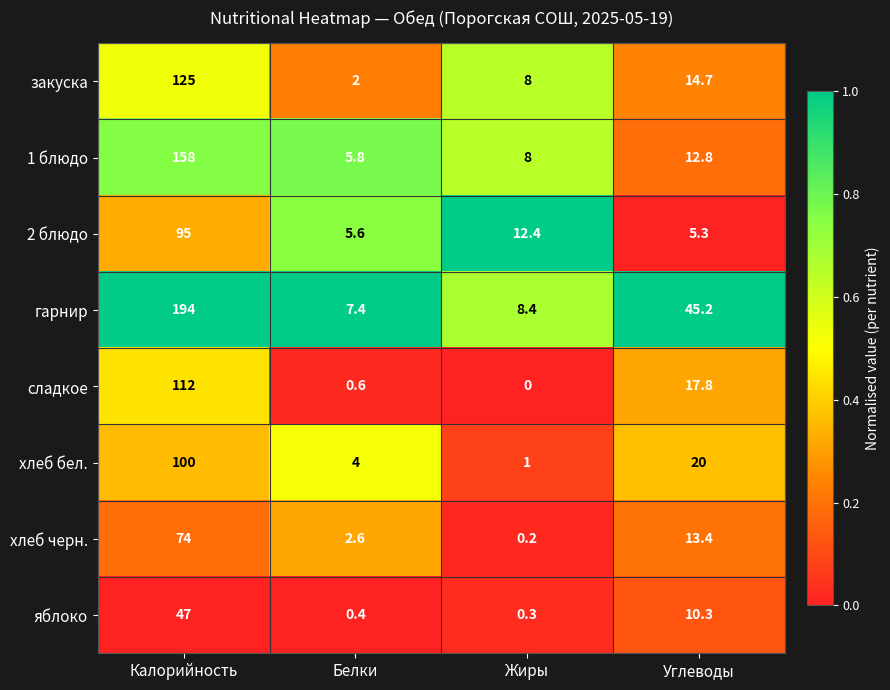

What is the difference between the хлеб черн. values at Углеводы and Калорийность?

60.6